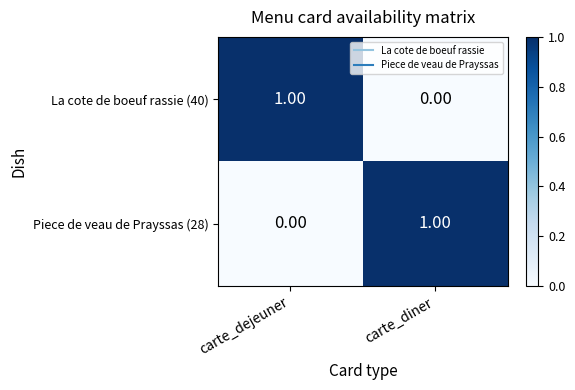

Rank the categories by La cote de boeuf rassie (40) value from highest to lowest.

carte_dejeuner, carte_diner